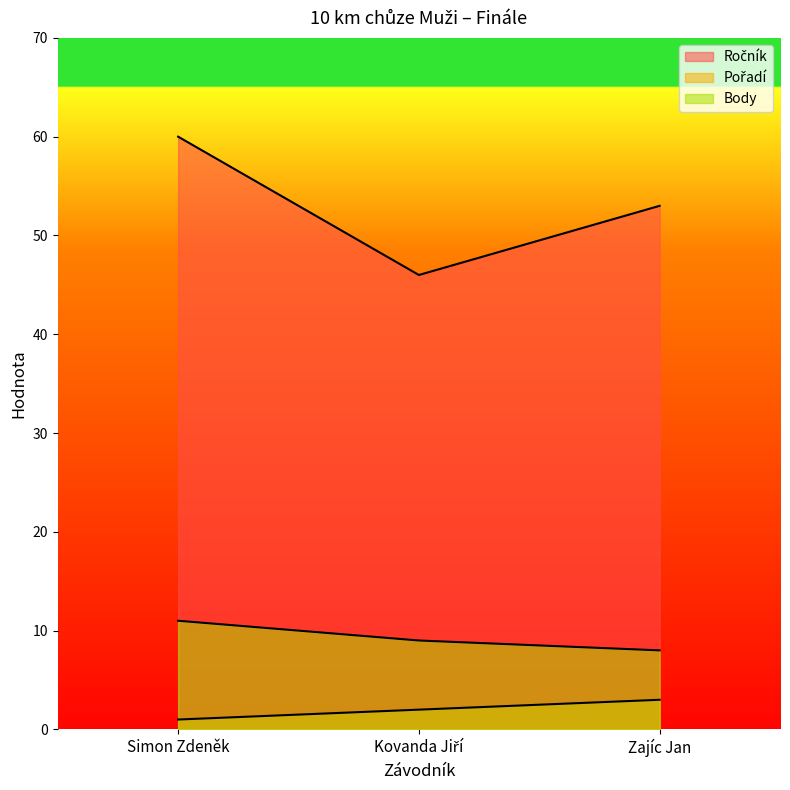

Which series has the widest spread of values?

Ročník